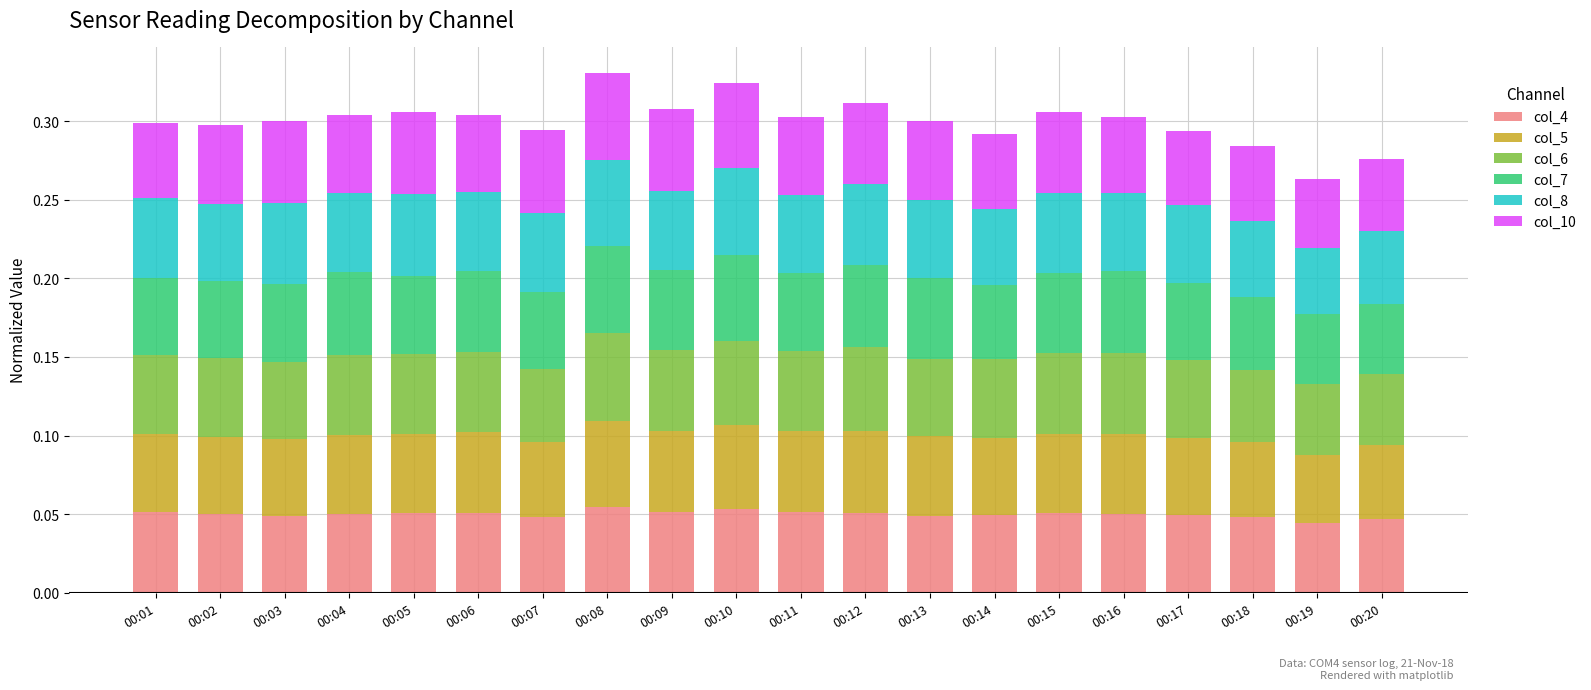

What is the total value across all series at 00:02?

0.3